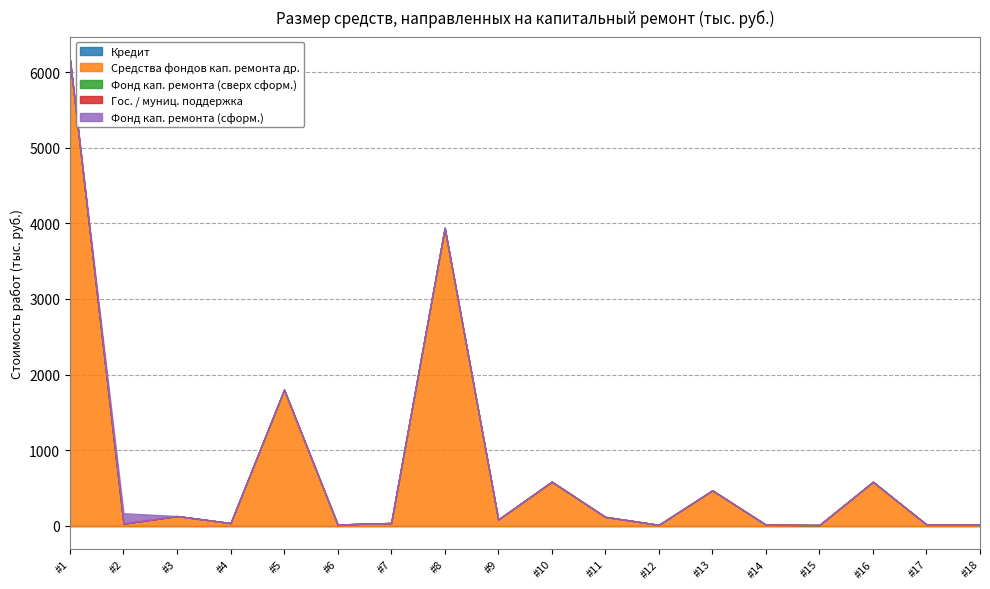

Does the chart have visible grid lines?

Yes